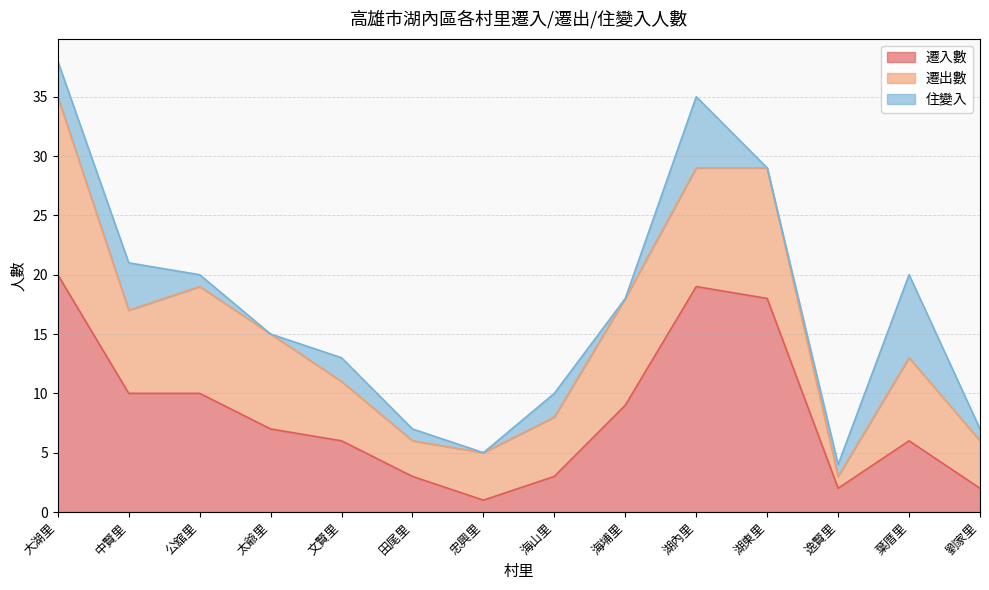

How many values in the 住變入 series exceed 1?

6